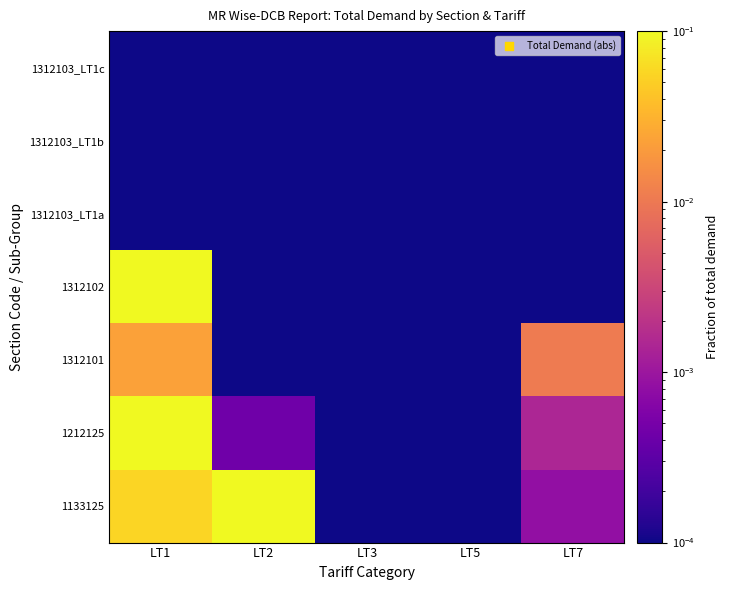

Reading left to right, what are all the values shown in this chart?

1133125: LT1=0.1	LT2=0.5	LT3=0.0	LT5=0.0	LT7=0.0
1212125: LT1=0.2	LT2=0.0	LT3=0.0	LT5=0.0	LT7=0.0
1312101: LT1=0.0	LT2=0.0	LT3=0.0	LT5=0.0	LT7=0.0
1312102: LT1=0.3	LT2=0.0	LT3=0.0	LT5=0.0	LT7=0.0
1312103_LT1a: LT1=0.0	LT2=0.0	LT3=0.0	LT5=0.0	LT7=0.0
1312103_LT1b: LT1=0.0	LT2=0.0	LT3=0.0	LT5=0.0	LT7=0.0
1312103_LT1c: LT1=0.0	LT2=0.0	LT3=0.0	LT5=0.0	LT7=0.0